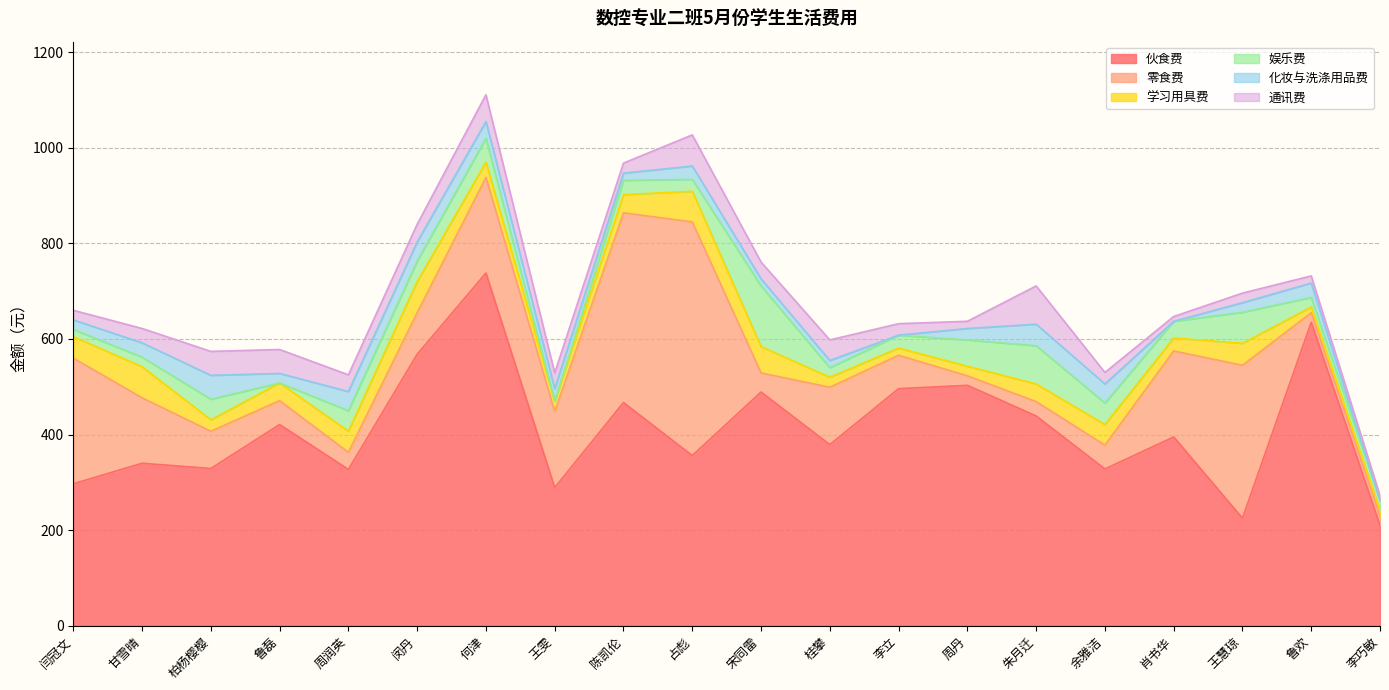

True or false: 娱乐费 has a value of 50 at 何津.

True